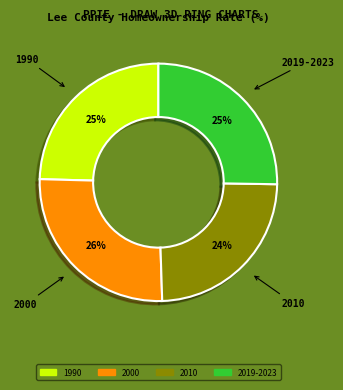

How many slices are in this pie chart?

4